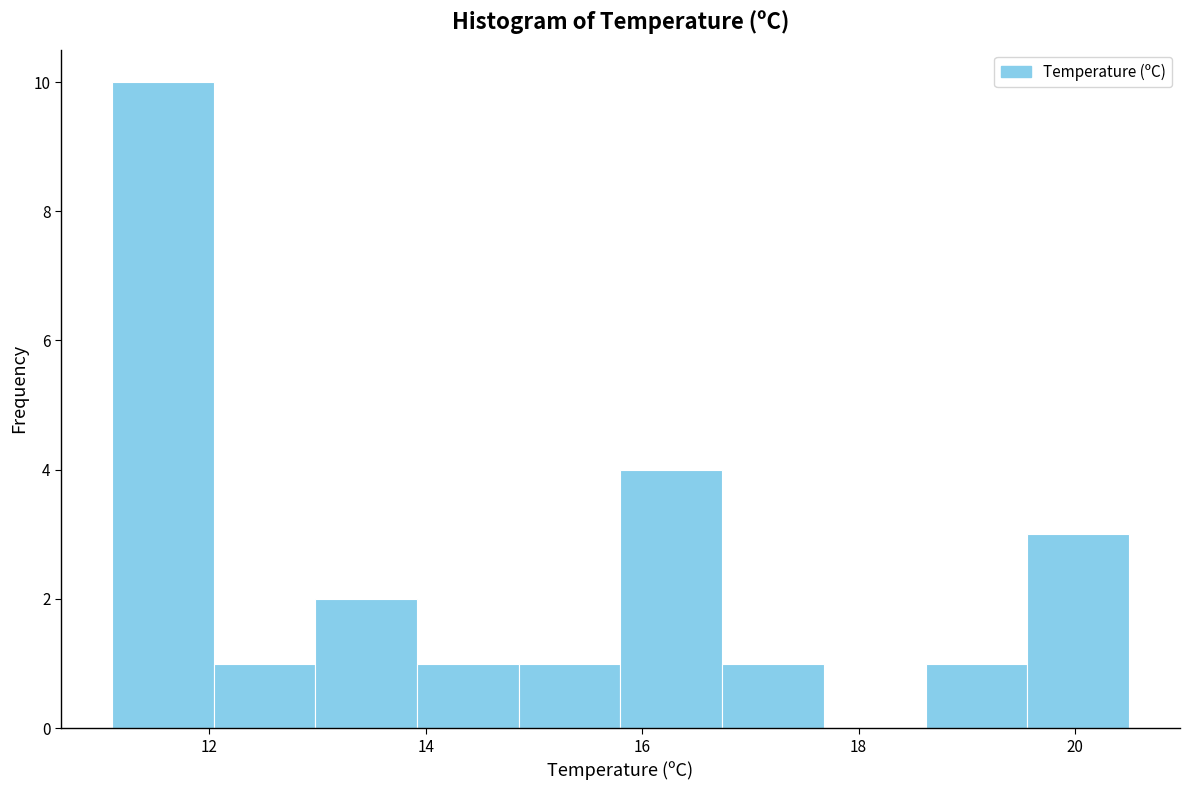

Reading left to right, list every bar in this chart as the range it spans on the x-axis followed by its height. Neither the bar edges nor the heights are printed on the chart, so give them approximately, as read against the axes.

11.10 to 12.04: 10
12.04 to 12.98: 1
12.98 to 13.92: 2
13.92 to 14.86: 1
14.86 to 15.80: 1
15.80 to 16.74: 4
16.74 to 17.68: 1
17.68 to 18.62: 0
18.62 to 19.56: 1
19.56 to 20.50: 3